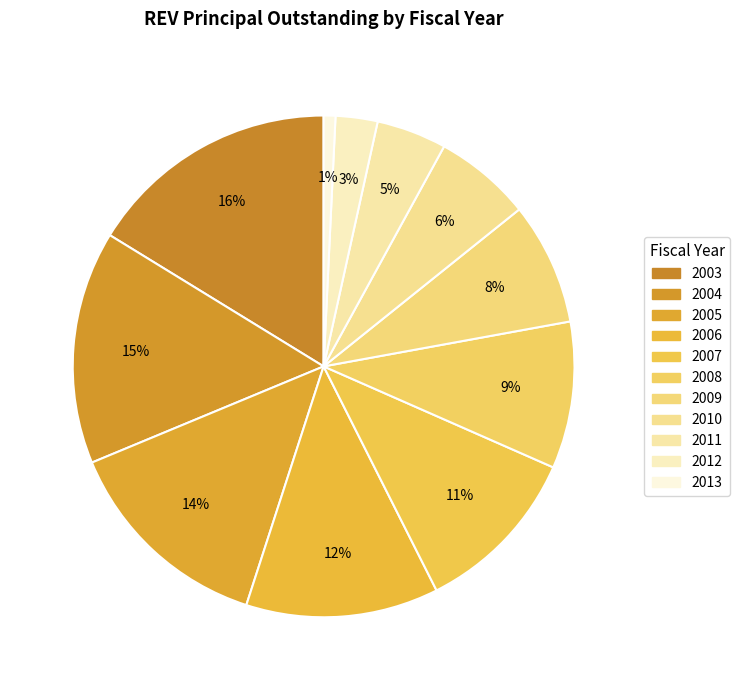

What is the total percentage of 2010 and 2011?

10.8%